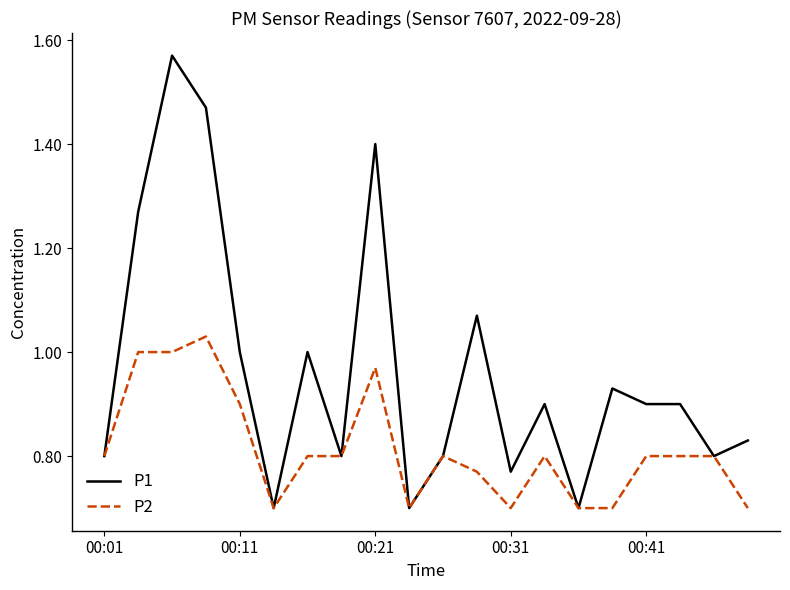

What is the sum of all P2 values?

16.3